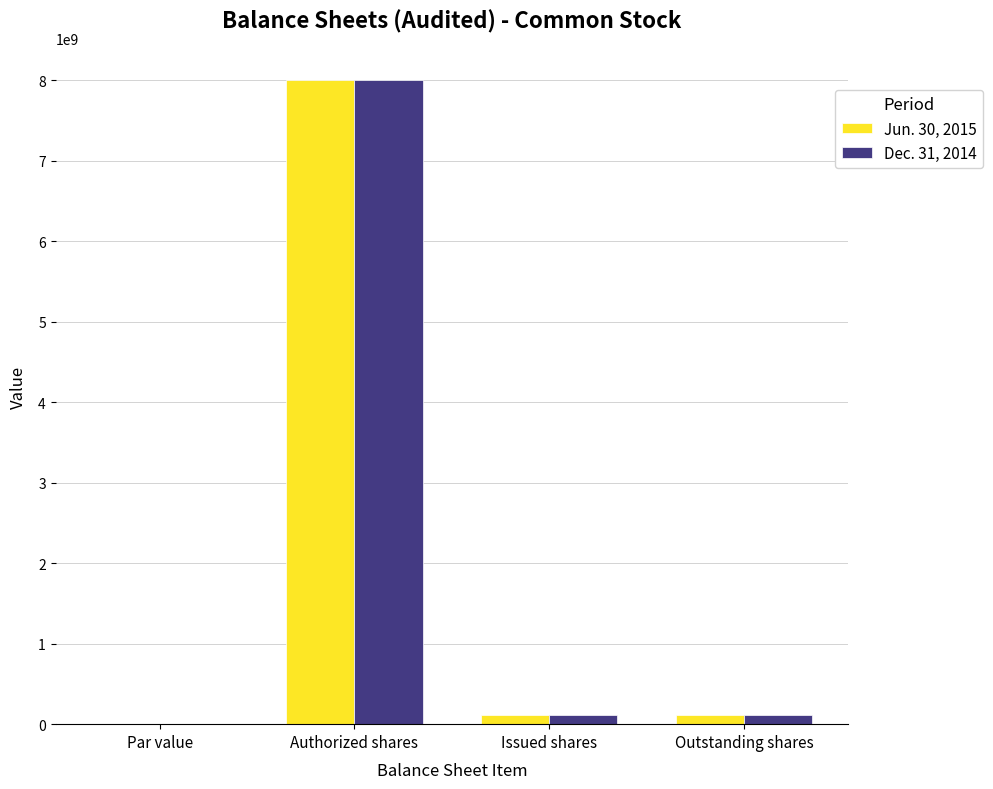

What is the highest value of the Jun. 30, 2015 series?

8000000000.0